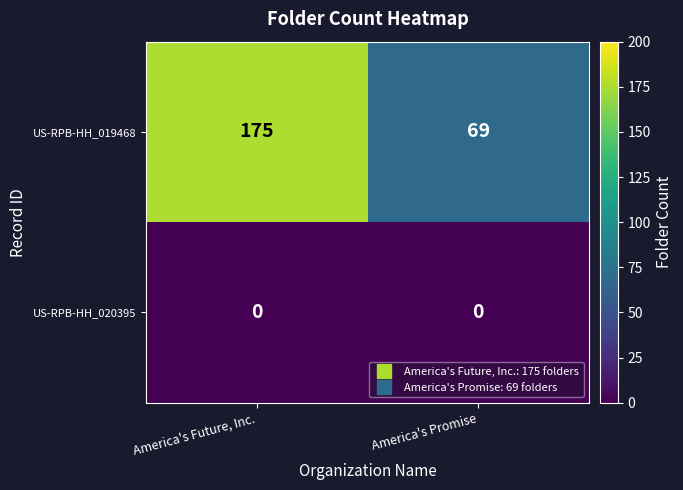

Rank the series at America's Future, Inc. from highest to lowest value.

US-RPB-HH_019468, US-RPB-HH_020395